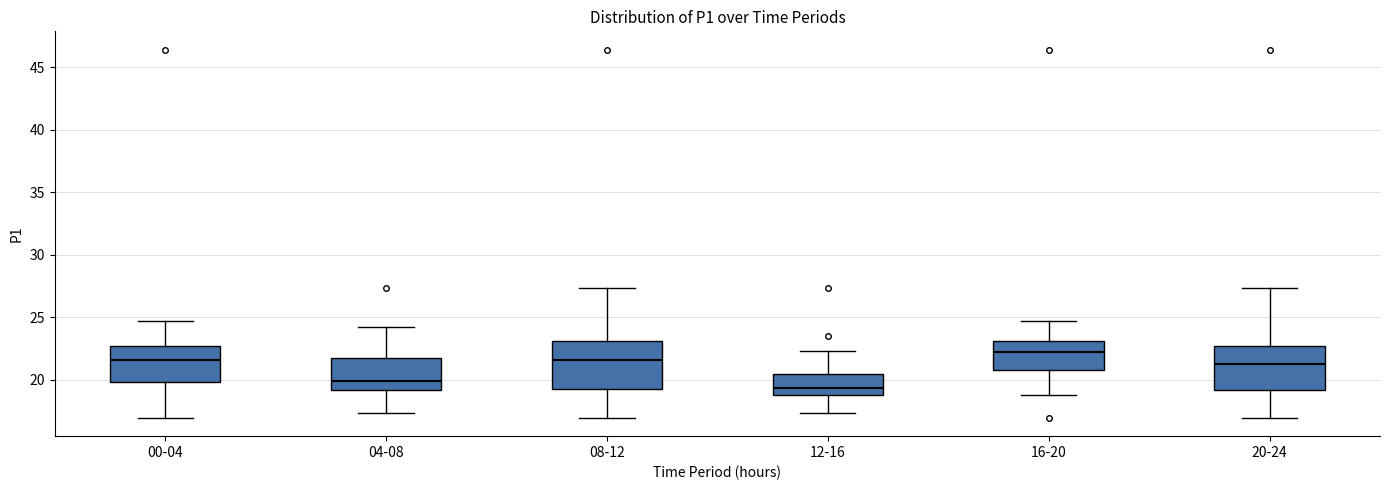

Reading left to right, read every box against the y-axis: the position of its median line, the range the box covers, and the ends of its whiskers. The values are not printed on the chart, so give them approximately, as read against the axis.

00-04: median 21.5, box 20.0 to 22.5, whiskers 17.0 to 24.5
04-08: median 20.0, box 19.0 to 21.5, whiskers 17.5 to 24.0
08-12: median 21.5, box 19.5 to 23.0, whiskers 17.0 to 27.5
12-16: median 19.5, box 19.0 to 20.5, whiskers 17.5 to 22.5
16-20: median 22.0, box 21.0 to 23.0, whiskers 19.0 to 24.5
20-24: median 21.5, box 19.0 to 22.5, whiskers 17.0 to 27.5